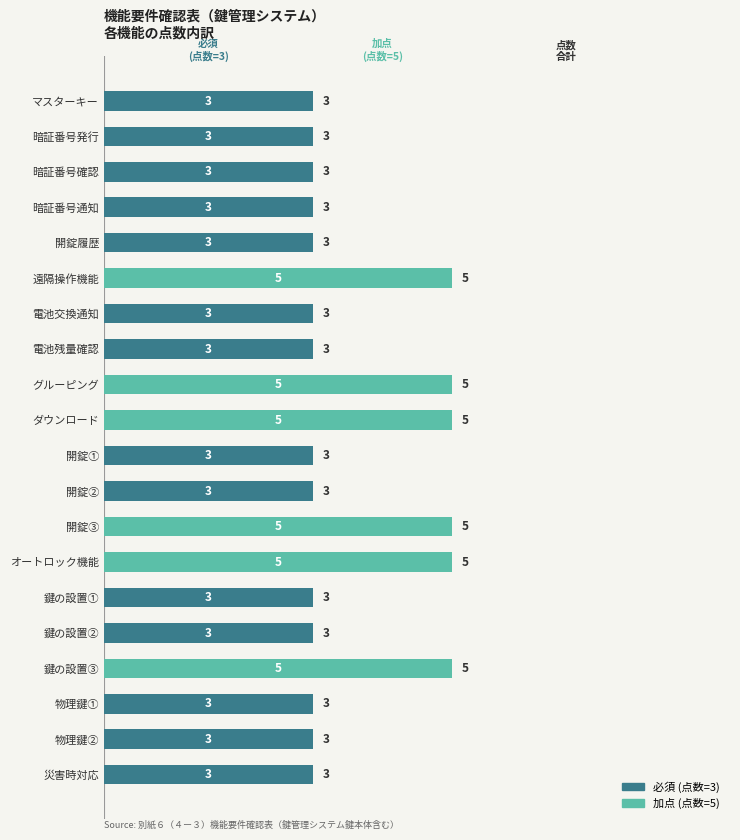

The value of 必須 (点数=3) at オートロック機能 is 0. True or false?

True